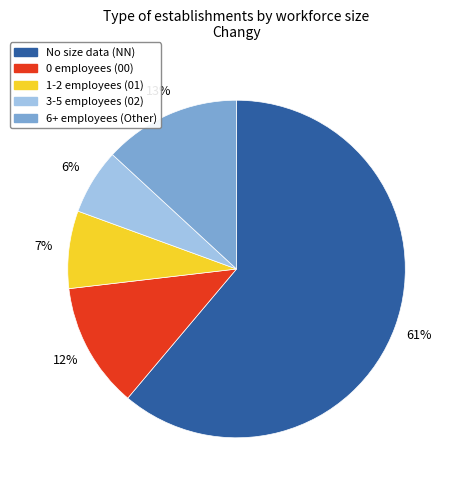

To the nearest percent, what is the average slice percentage?

20%